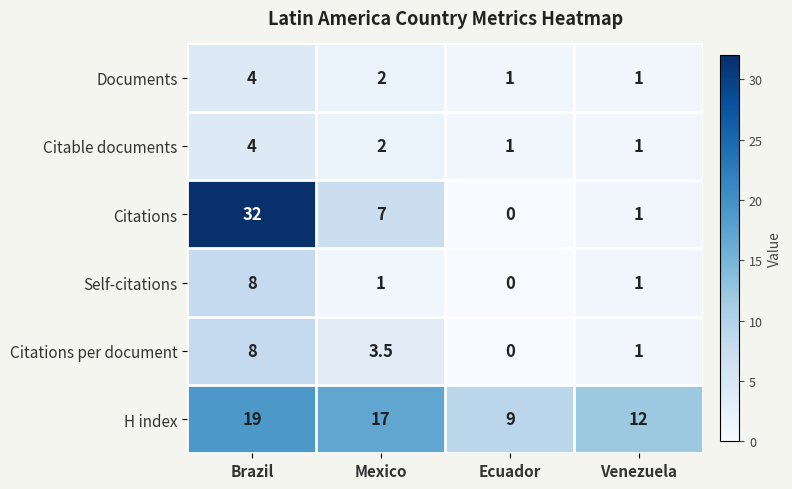

What is the spread (max minus min) of values at Venezuela?

11.0